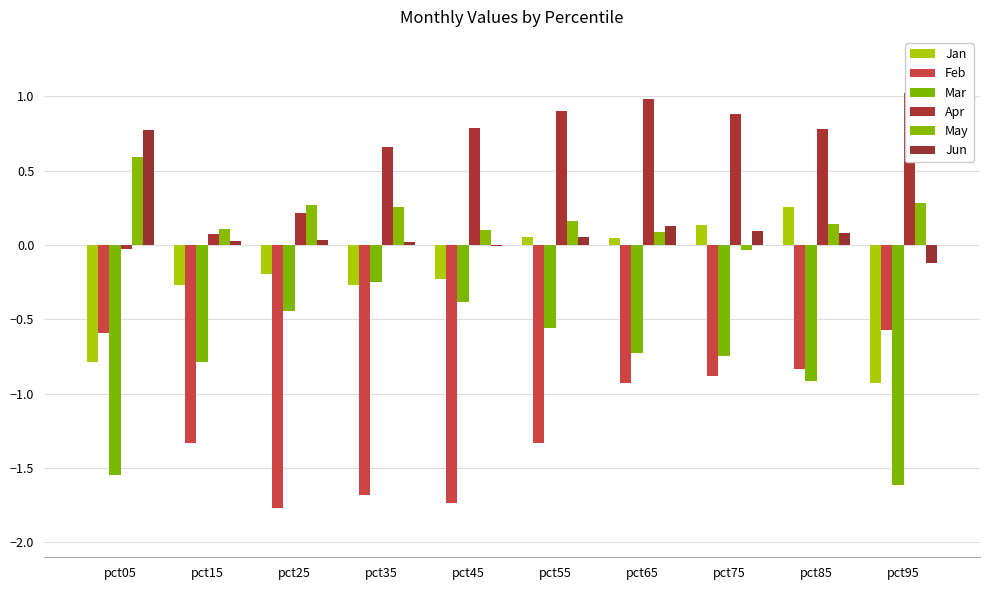

Is it true that Jan equals -0.5 at pct95?

False